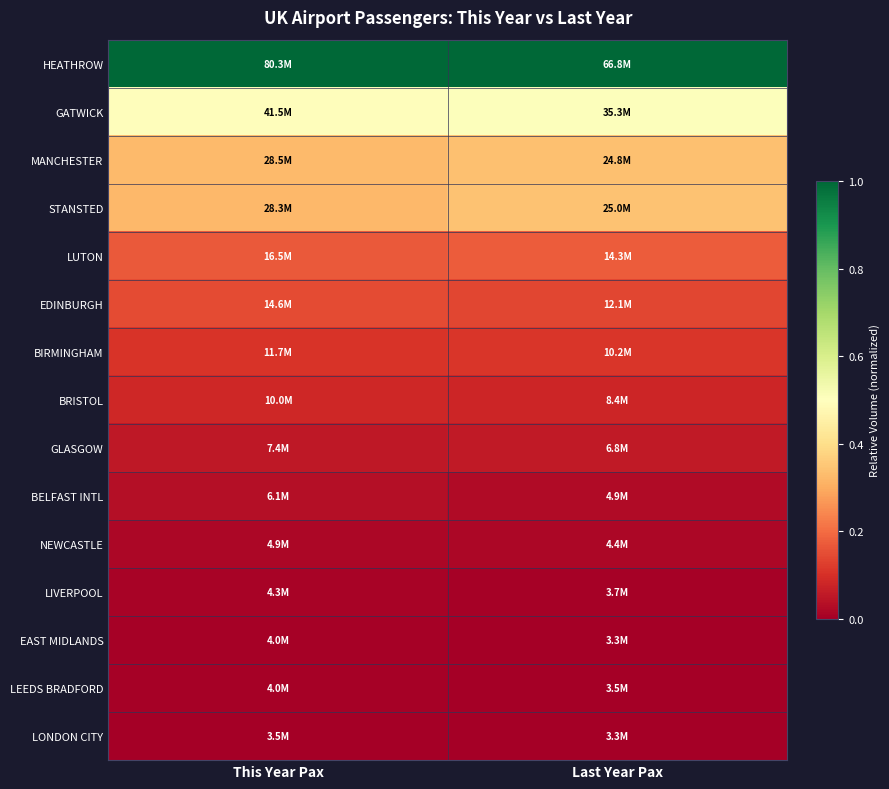

What is the spread (max minus min) of values at Last Year Pax?

1.0